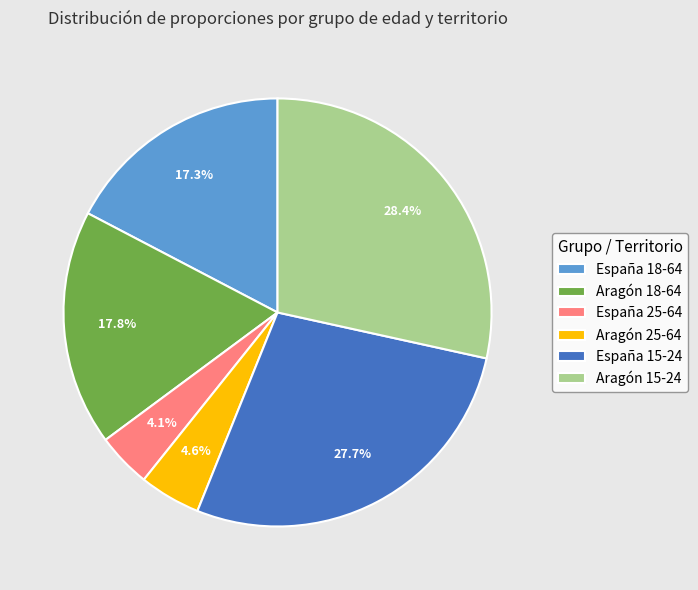

What is the largest slice in the pie chart?

Aragón 15-24